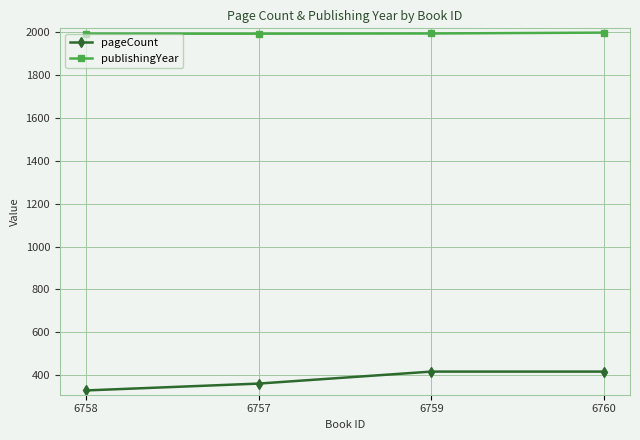

What is the approximate value of pageCount at 6759, to the nearest 5?

415